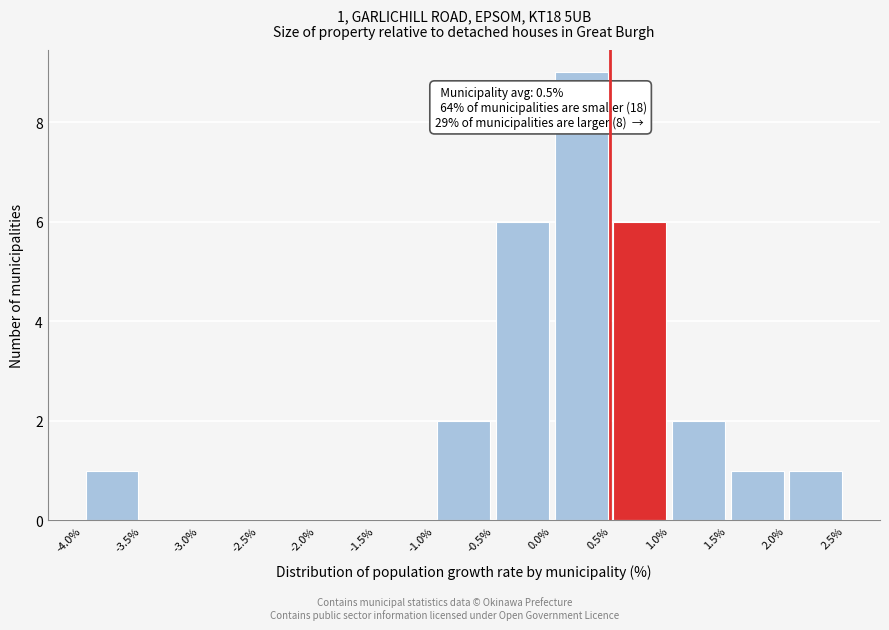

Over which range of the x-axis is the bar tallest?

0.0% to 0.5%